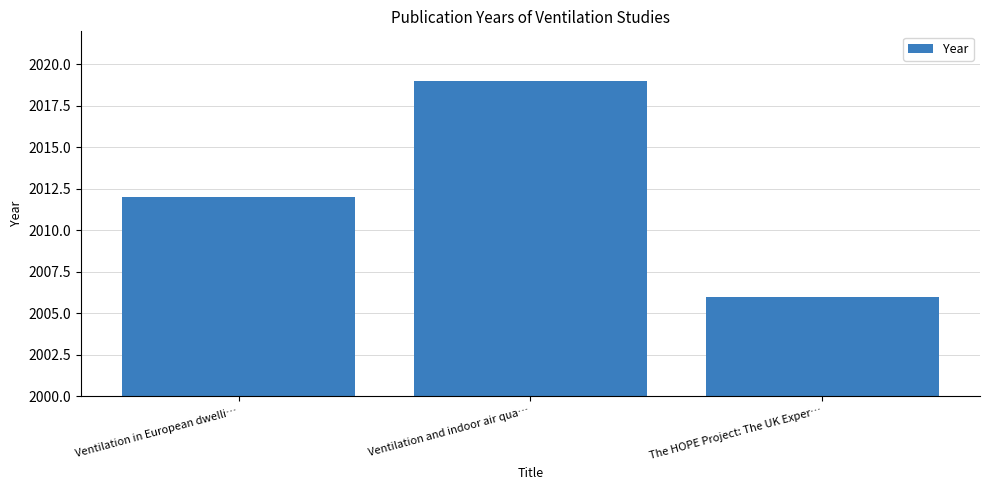

At which category does the chart reach its peak across all series?

Ventilation and indoor air qua…